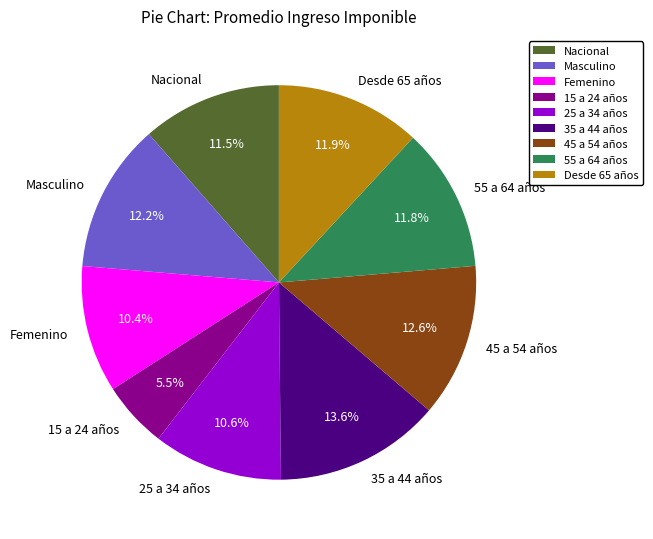

To the nearest percent, what is the average slice percentage?

11%